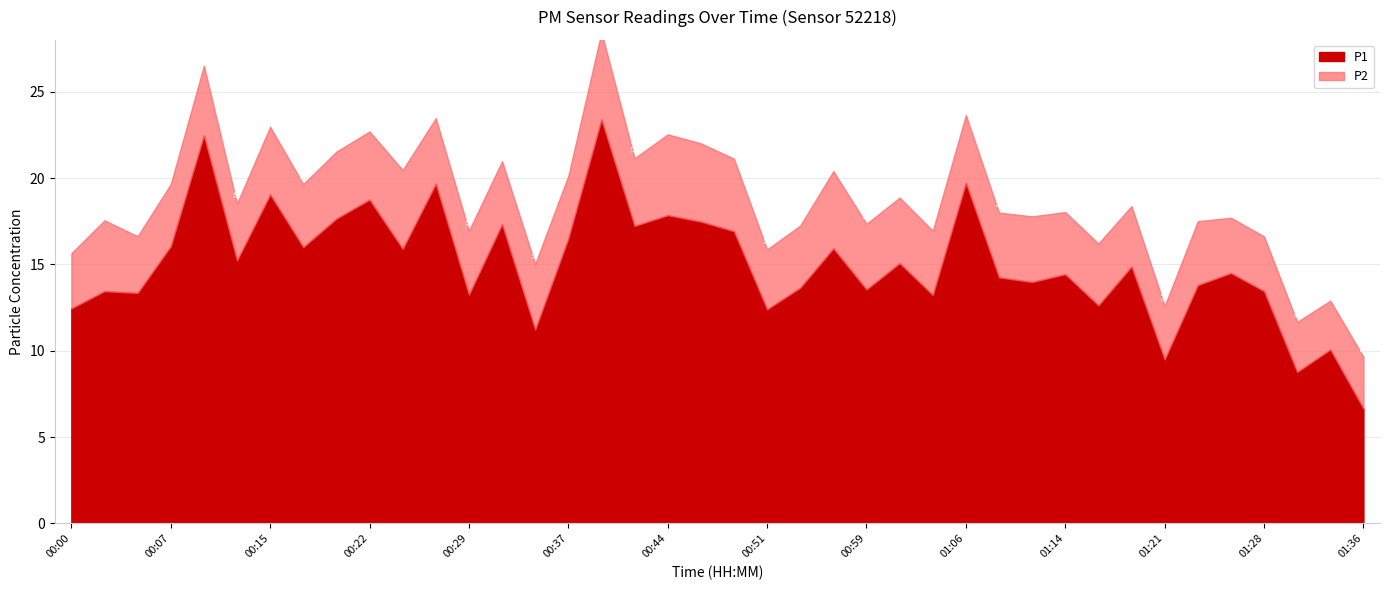

Count the number of categories in the chart.

40